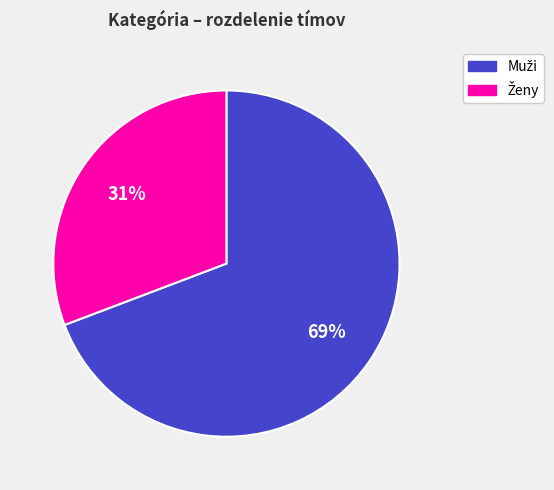

To the nearest percent, what is the difference between the largest and smallest slice percentages?

38%